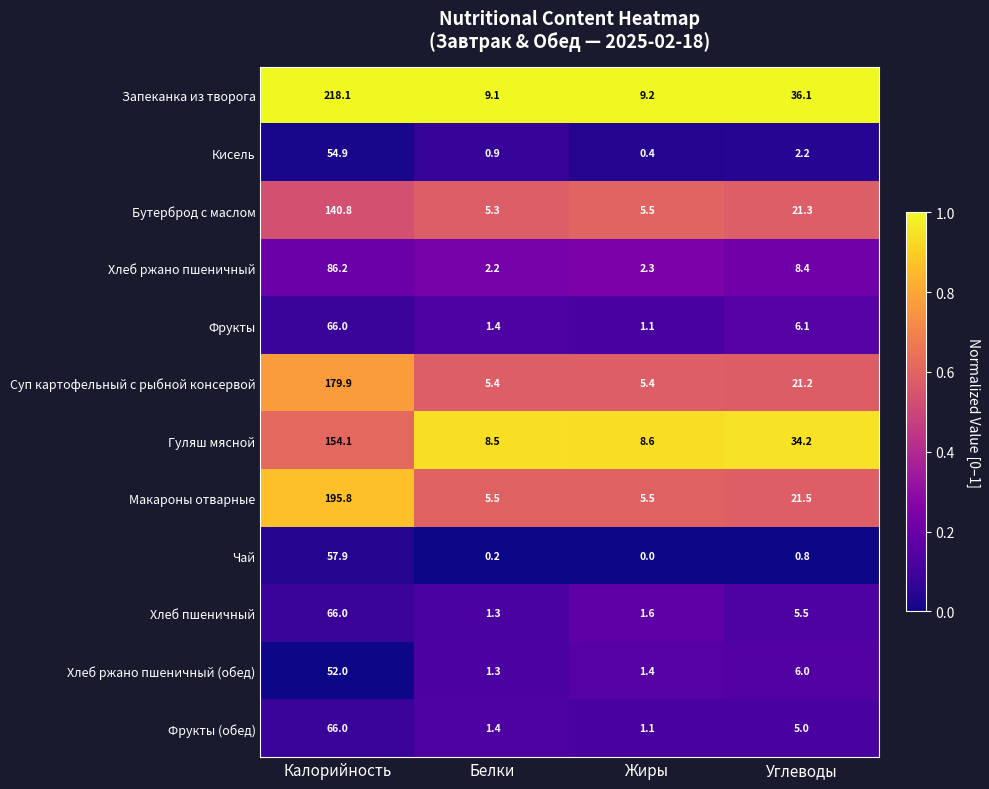

Which series has the widest spread of values?

Запеканка из творога